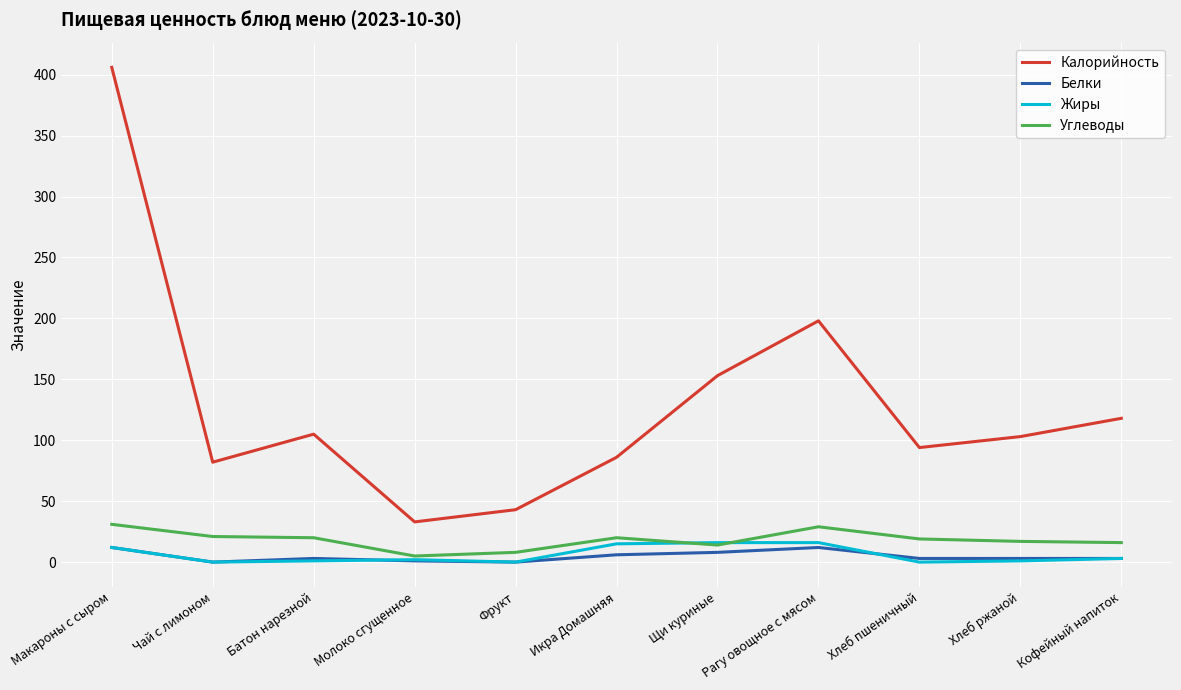

Is it true that Жиры equals 12 at Макароны с сыром?

True